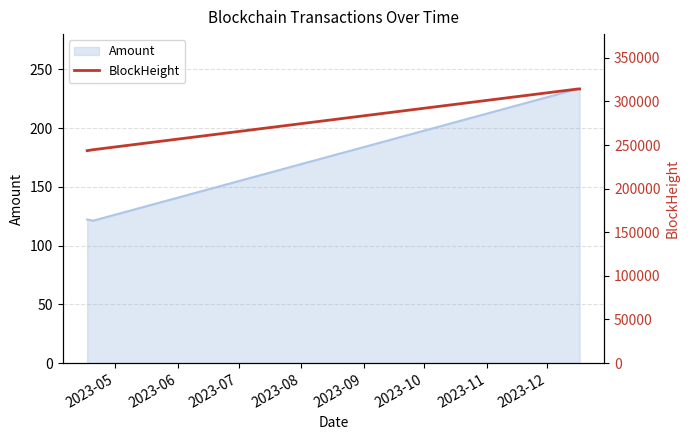

What is the smallest value displayed?

243522